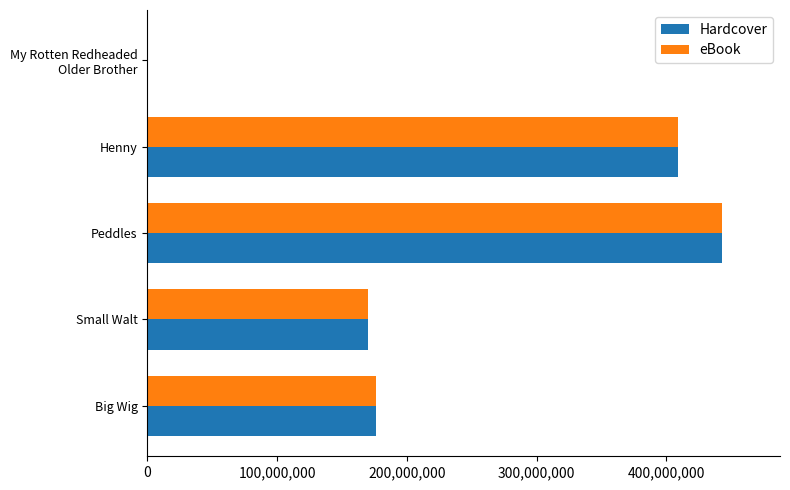

What are all the series names shown in the legend?

Hardcover, eBook